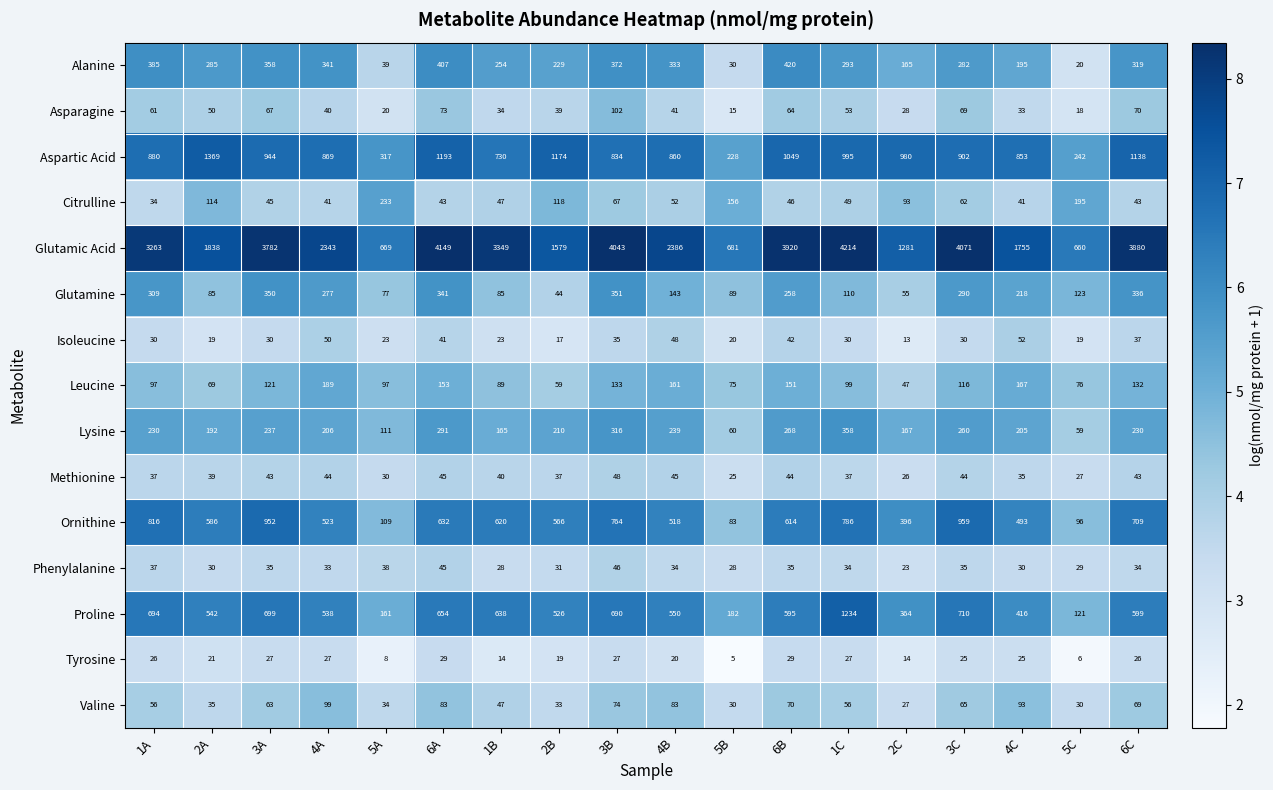

The value of Leucine at 2C is 47. True or false?

True